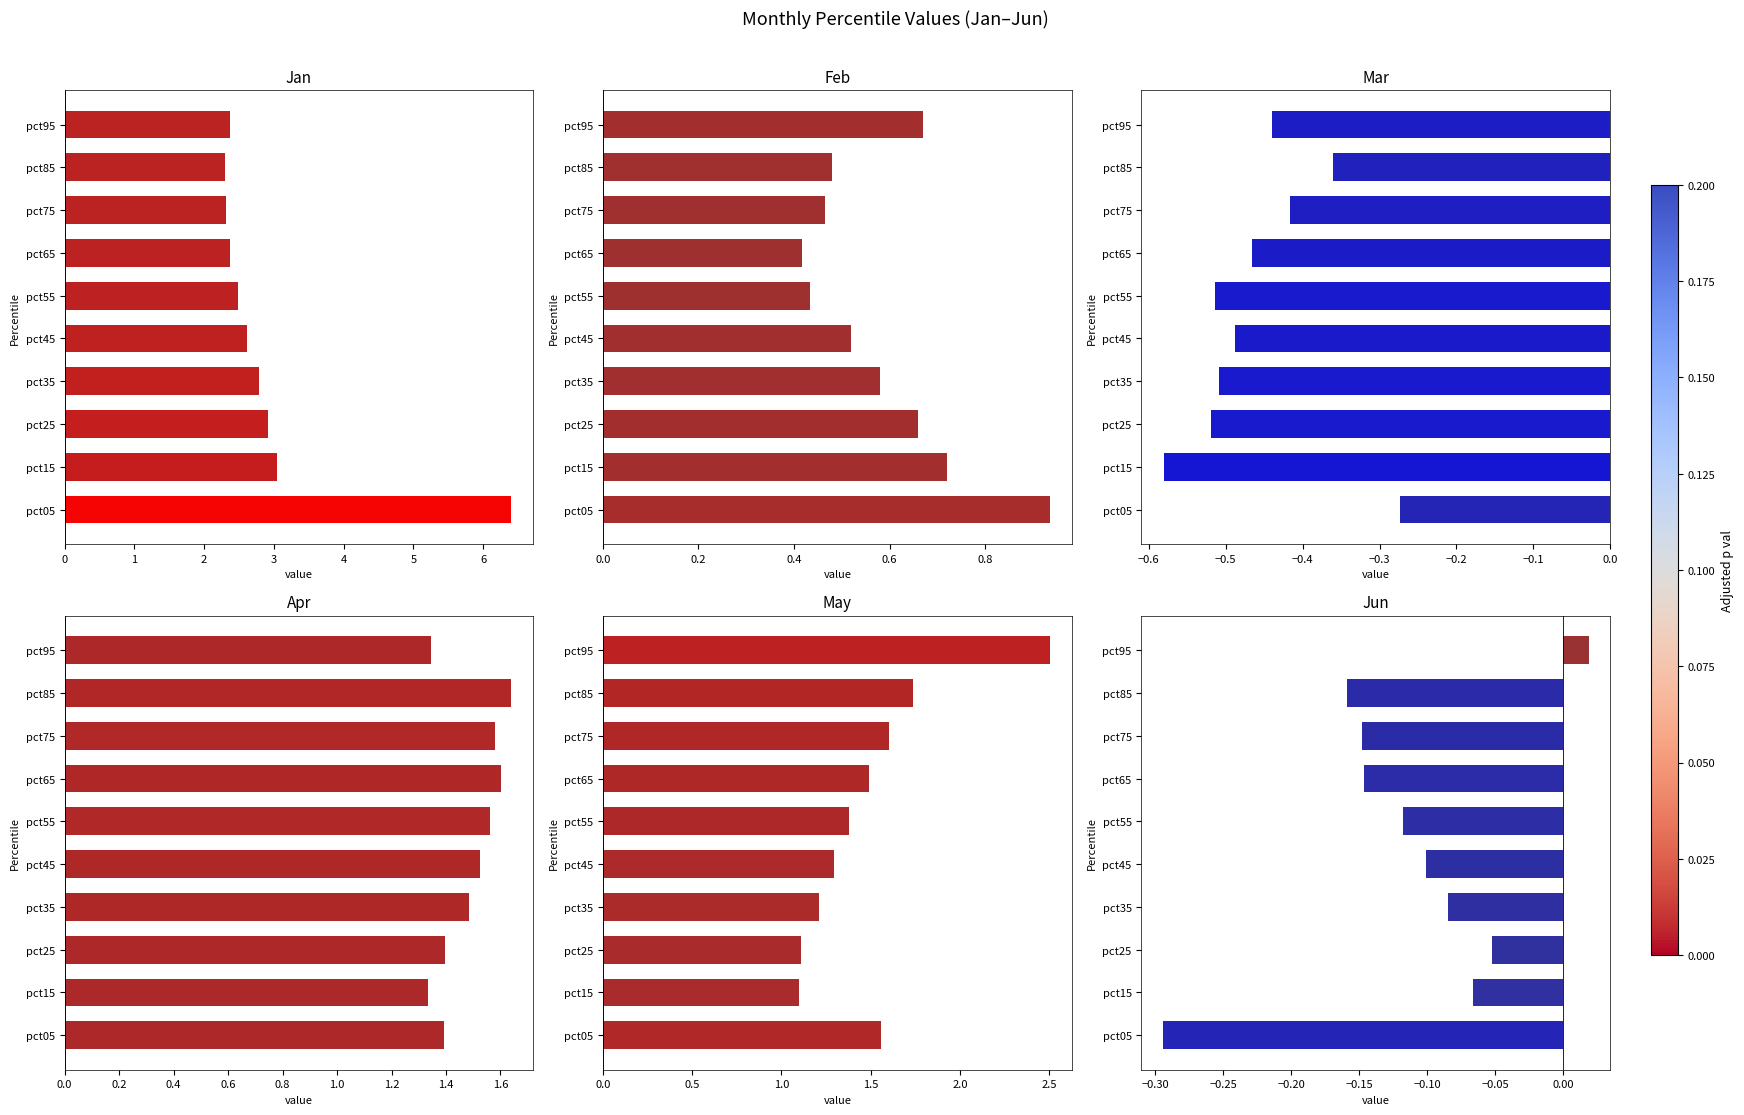

What is the difference between the maximum and minimum values in the Apr series?

0.3